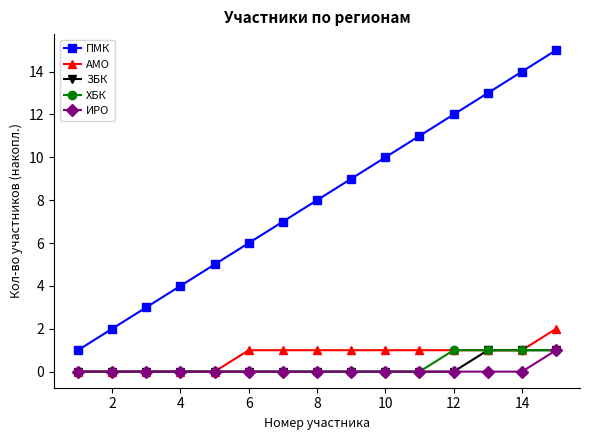

What are all the series names shown in the legend?

ПМК, АМО, ЗБК, ХБК, ИРО